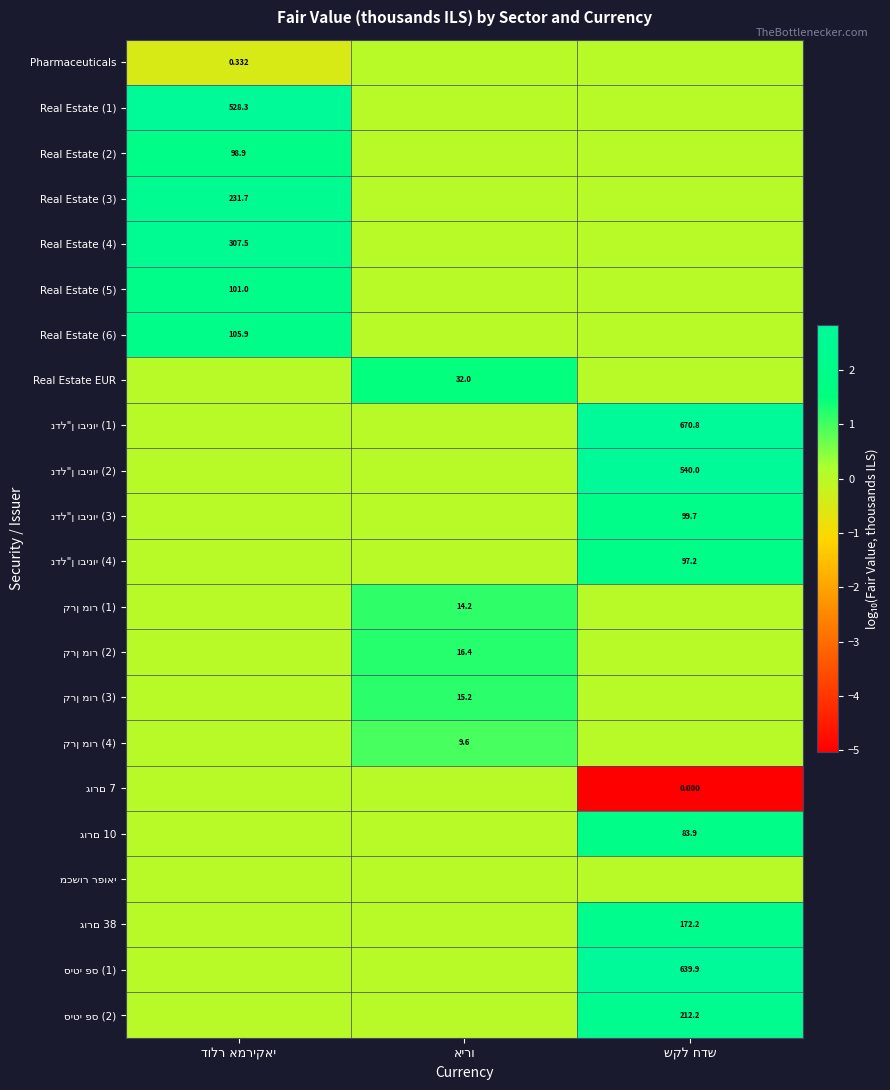

How many series are shown in this chart?

22